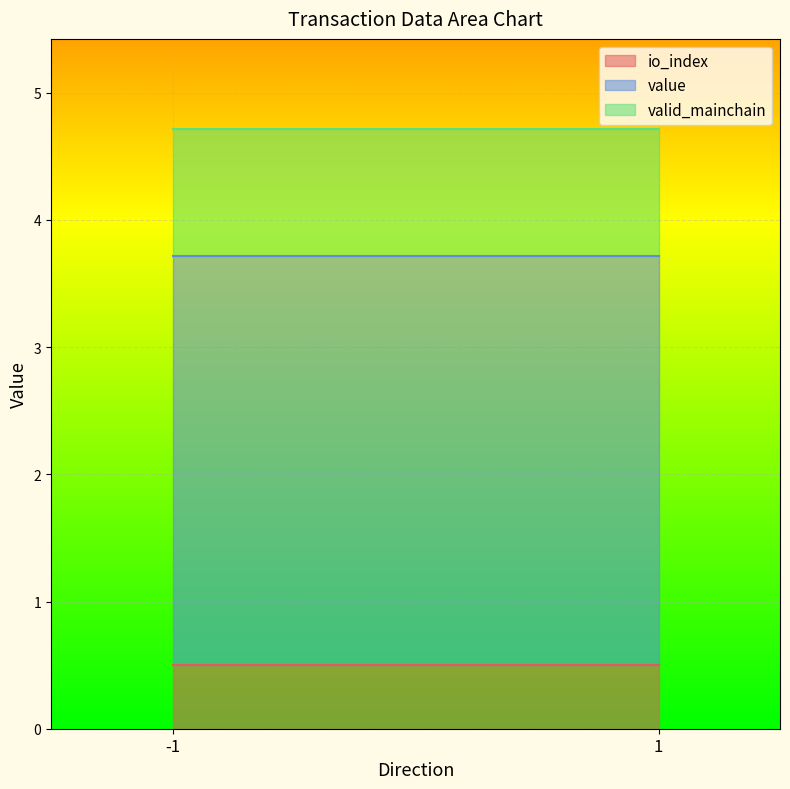

Which category has the highest value in the valid_mainchain series?

-1